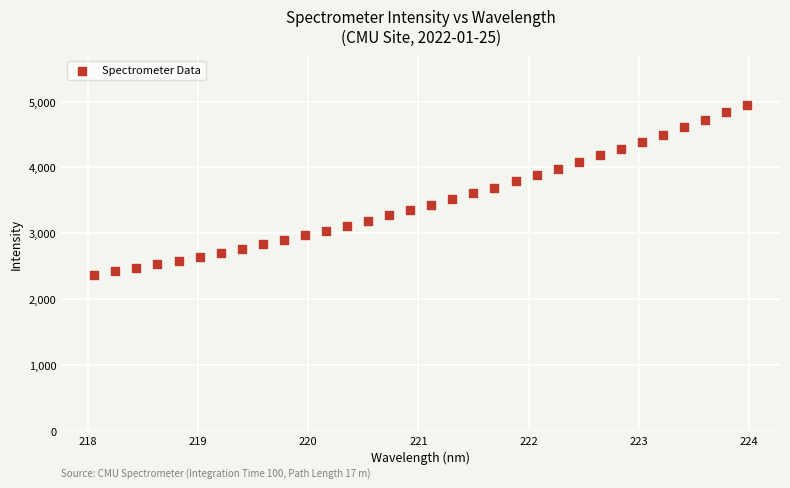

What is the range of X values (max minus min)?

5.9